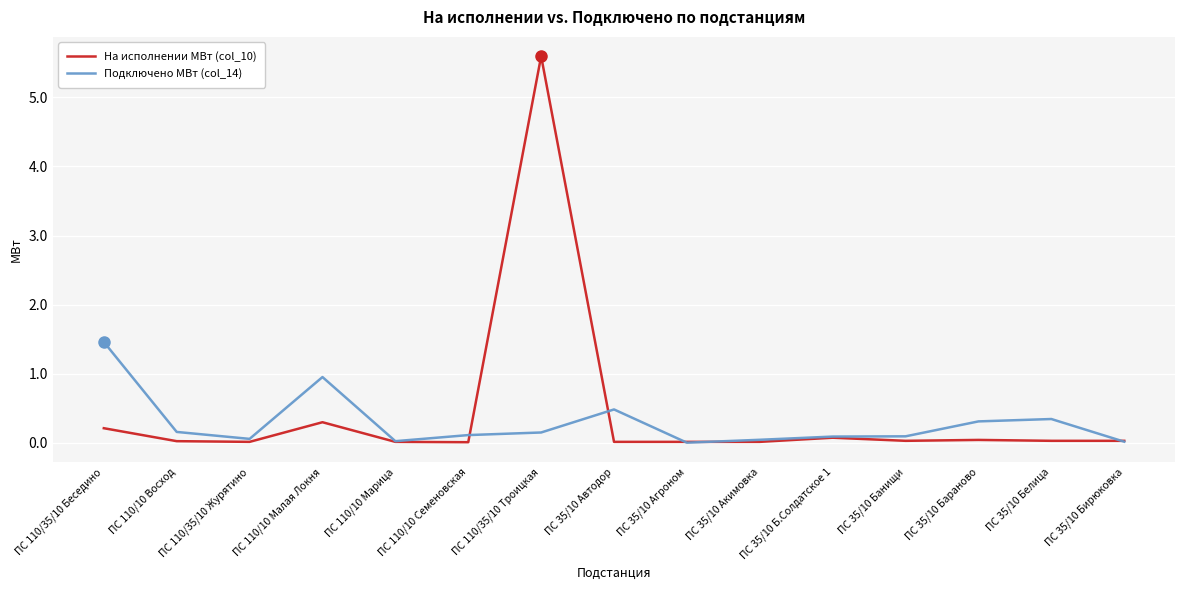

Is it true that Подключено МВт (col_14) equals 0.2 at ПС 110/10 Восход?

True